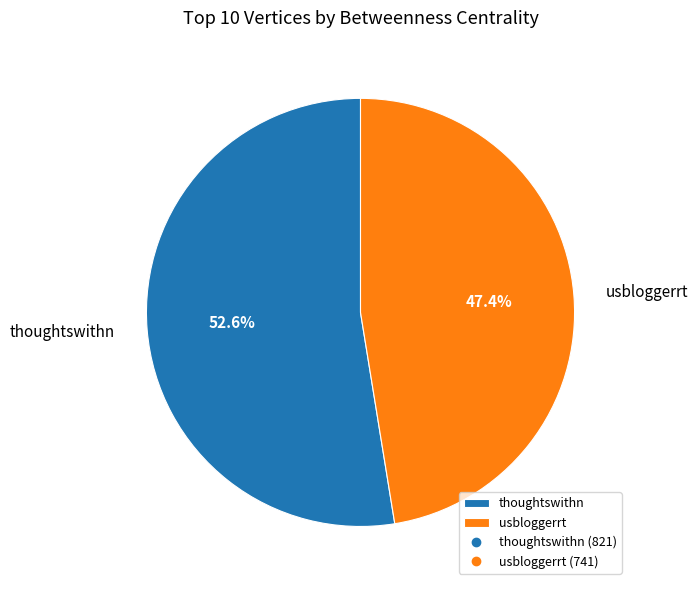

Which has a higher value, usbloggerrt or thoughtswithn?

thoughtswithn